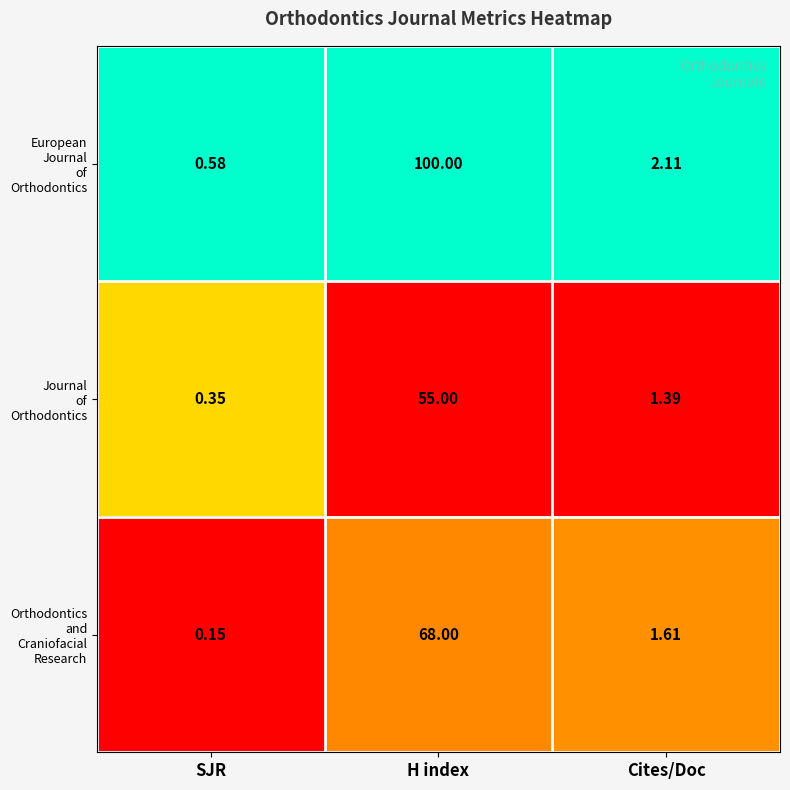

What is the spread (max minus min) of values at H index?

45.0